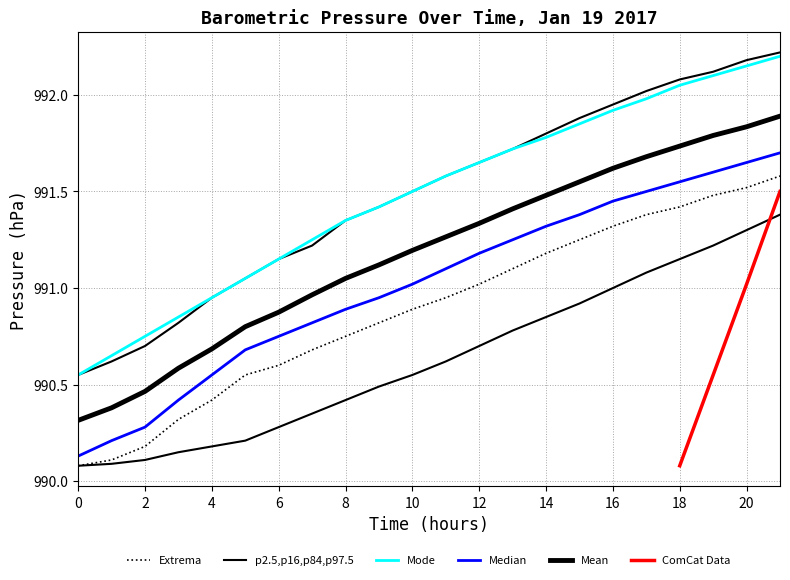

Which series has the largest total across all categories?

p97.5 Pressure